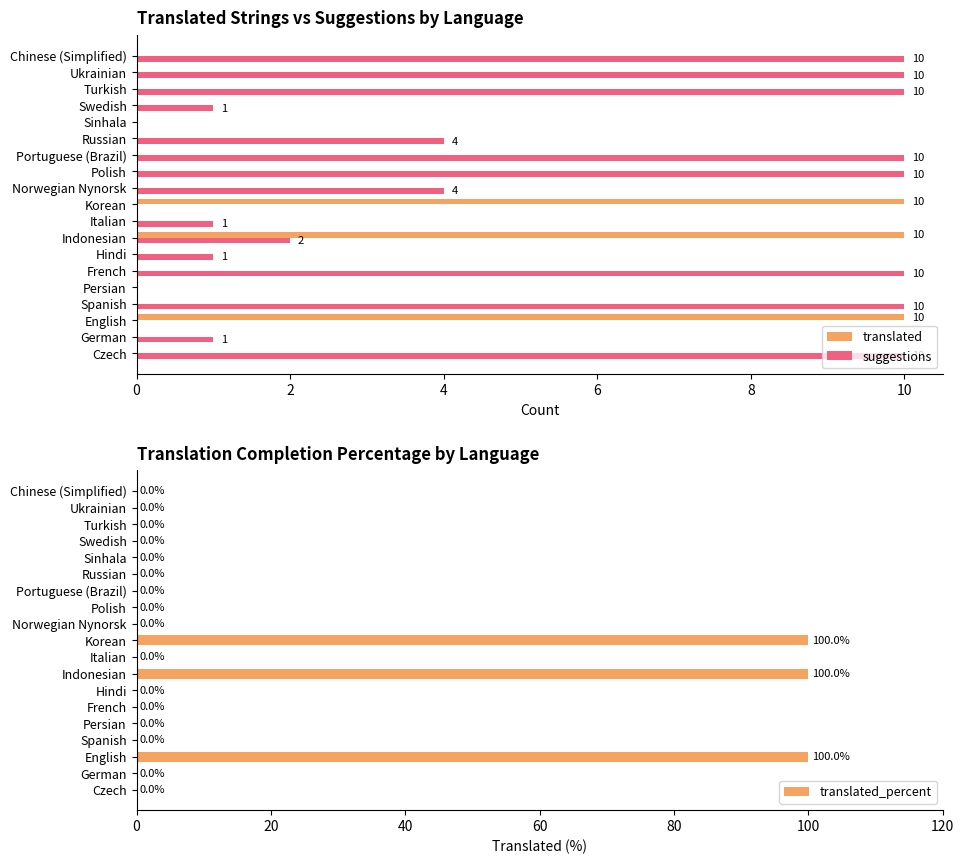

What is the maximum value for translated?

10